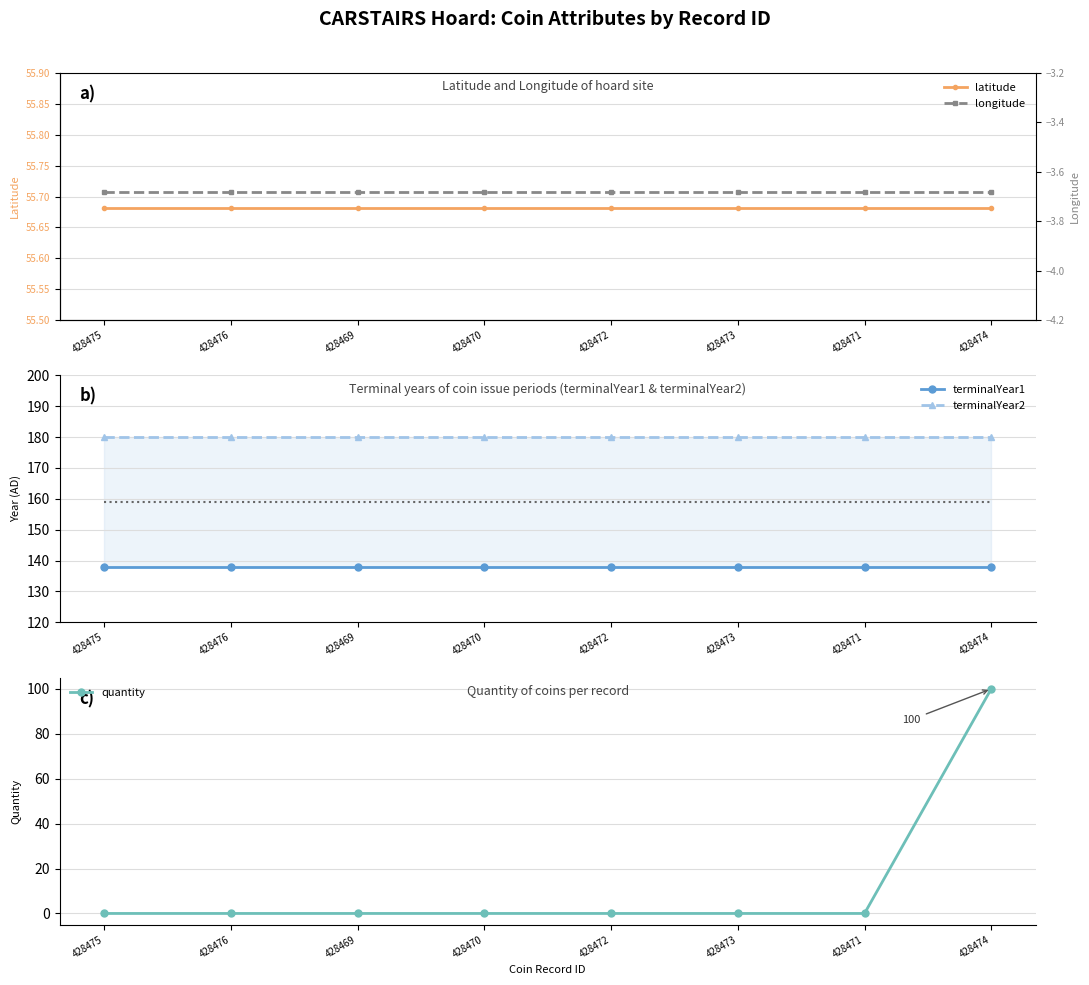

Reading left to right, extract all data points from this chart.

latitude: 55.7	55.7	55.7	55.7	55.7	55.7	55.7	55.7
terminalYear1: 138.0	138.0	138.0	138.0	138.0	138.0	138.0	138.0
terminalYear2: 180.0	180.0	180.0	180.0	180.0	180.0	180.0	180.0
midpoint: 159.0	159.0	159.0	159.0	159.0	159.0	159.0	159.0
quantity: 0.0	0.0	0.0	0.0	0.0	0.0	0.0	100.0
longitude: -3.7	-3.7	-3.7	-3.7	-3.7	-3.7	-3.7	-3.7